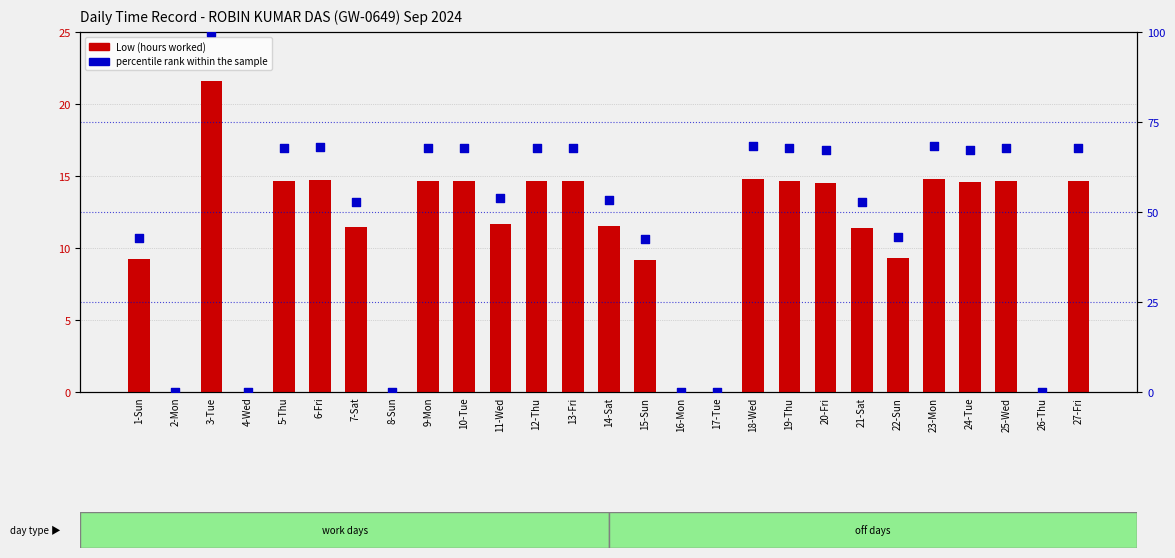

Is the value of percentile rank within the sample at 24-Tue greater than the value of Low (hours worked) at 2-Mon?

Yes